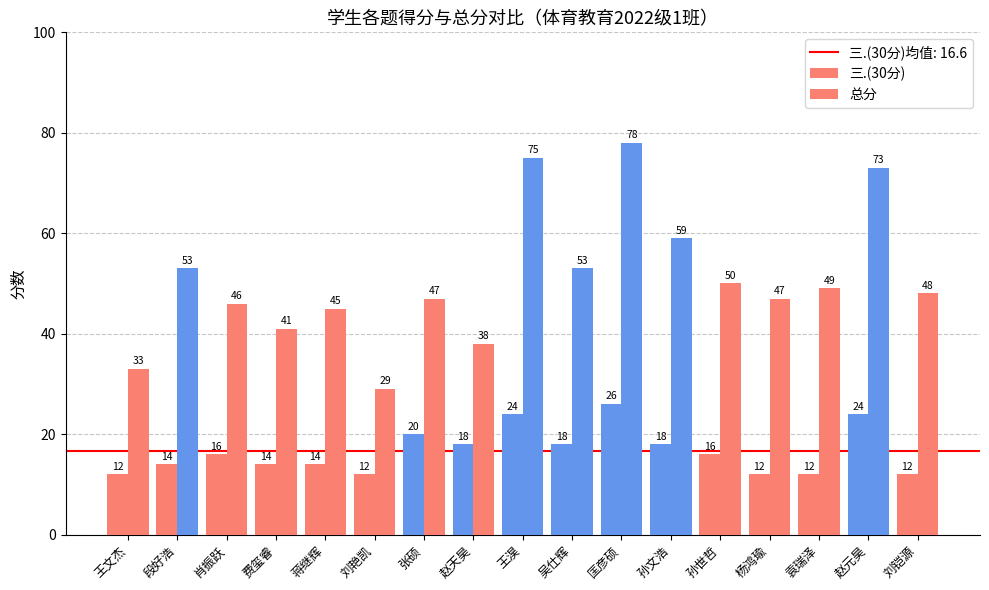

What is the highest value of the 三.(30分) series?

26